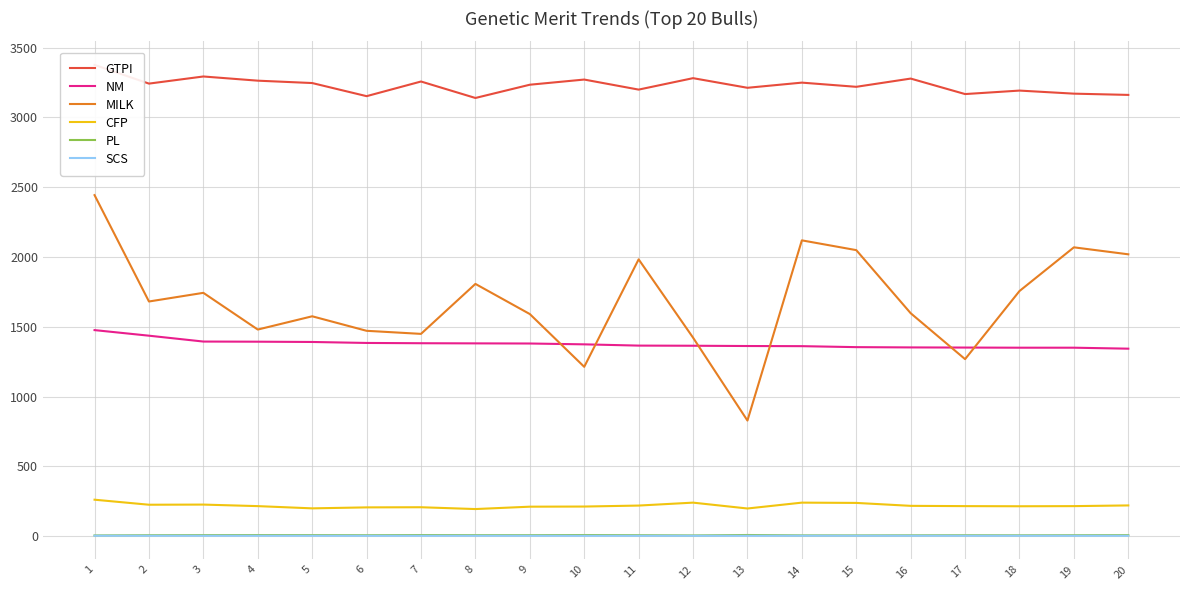

In CFP, how many points are lower than both neighbors (excluding endpoints)?

5